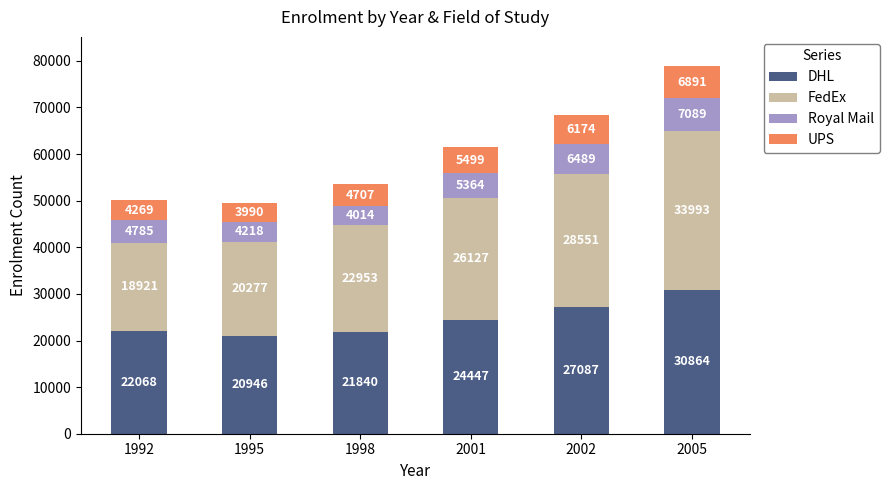

The value of DHL at 2002 is 7038. True or false?

False